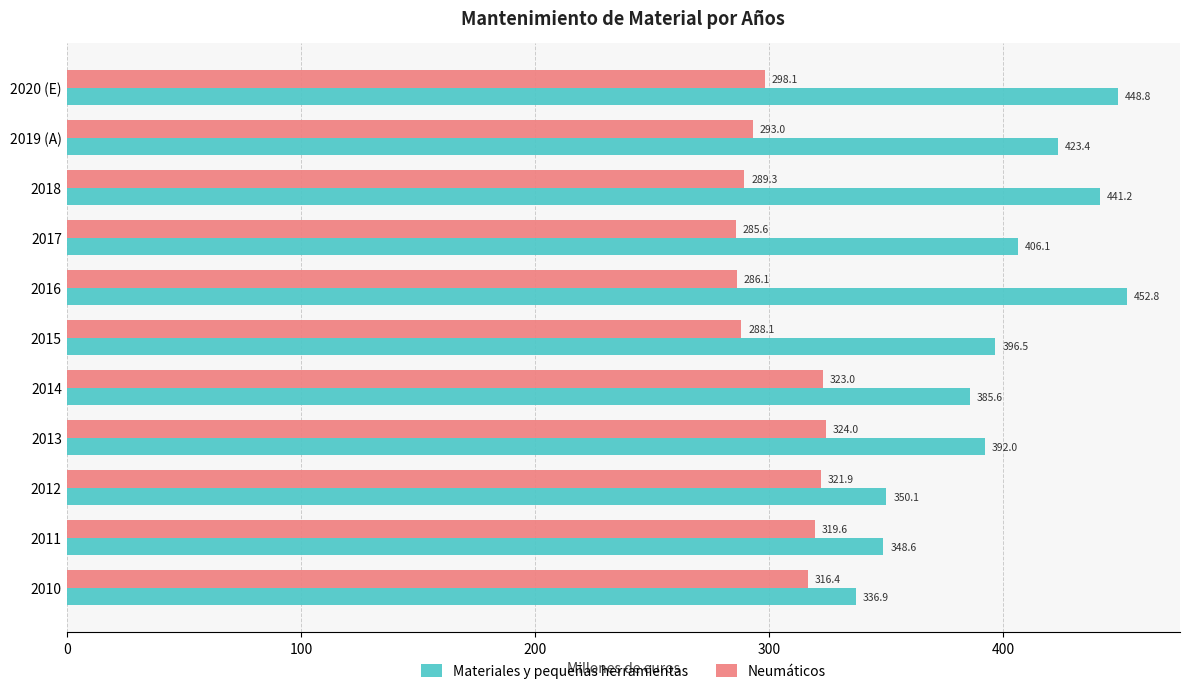

The Neumáticos series shows 316.4 at 2010. True or false?

True